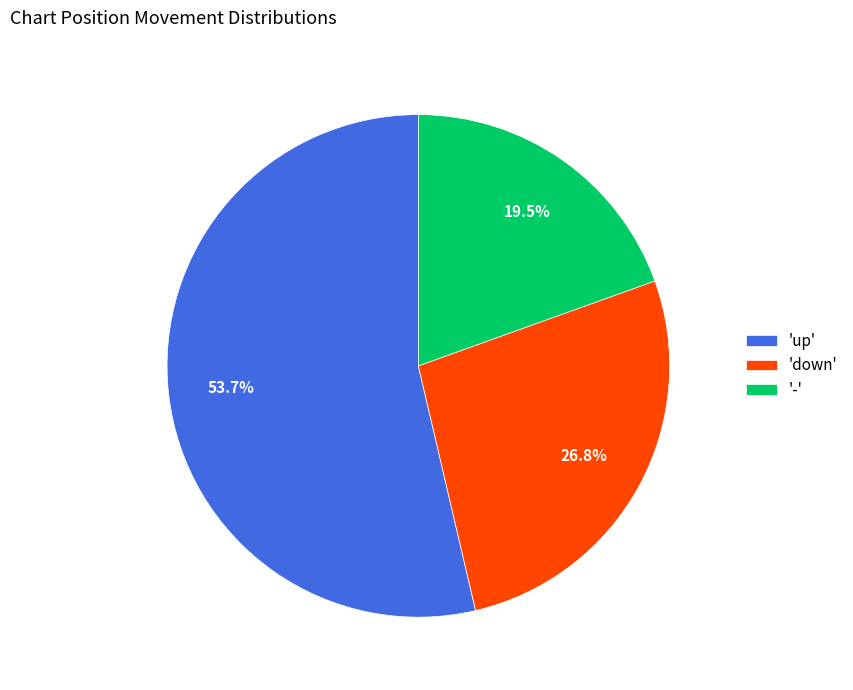

What is the largest slice in the pie chart?

'up'